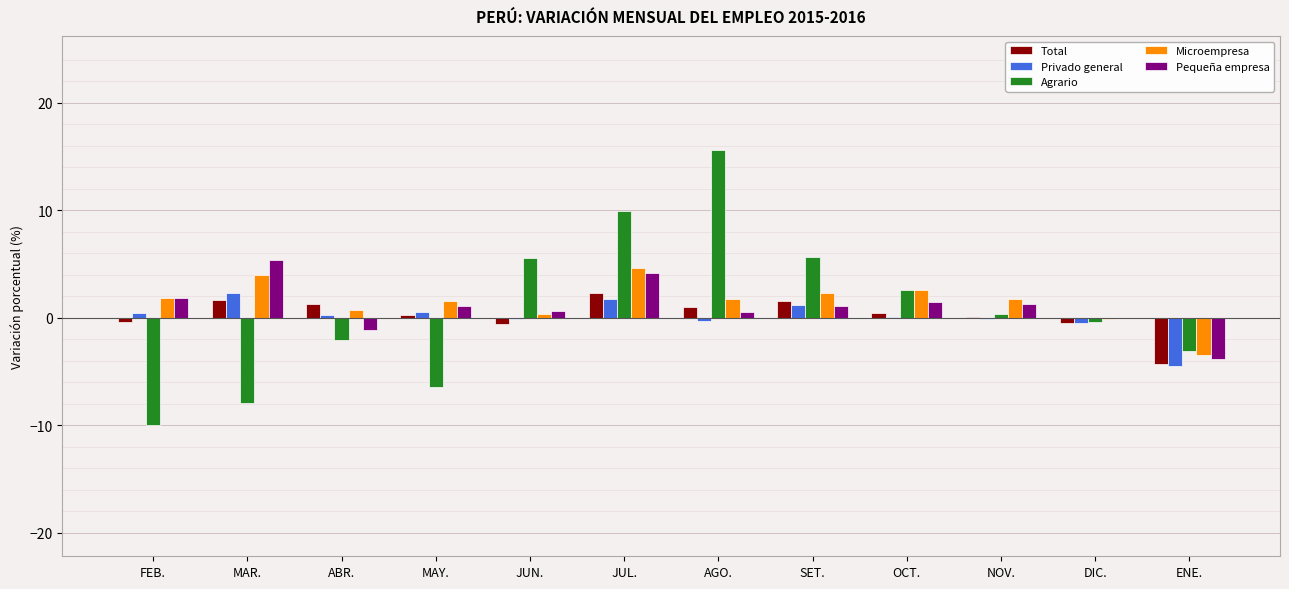

Is it true that Pequeña empresa equals 9.2 at MAR.?

False